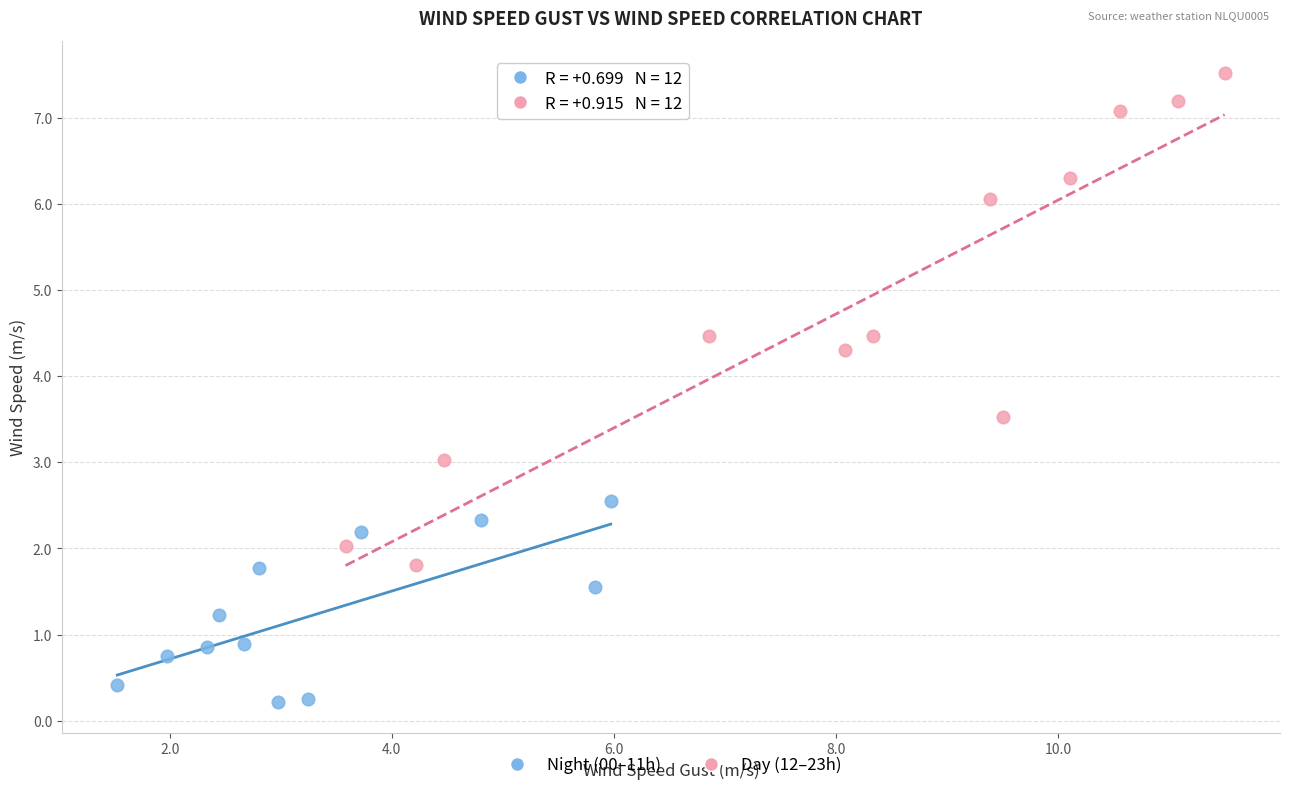

Which series has the widest spread of Y values?

Day (12–23h)